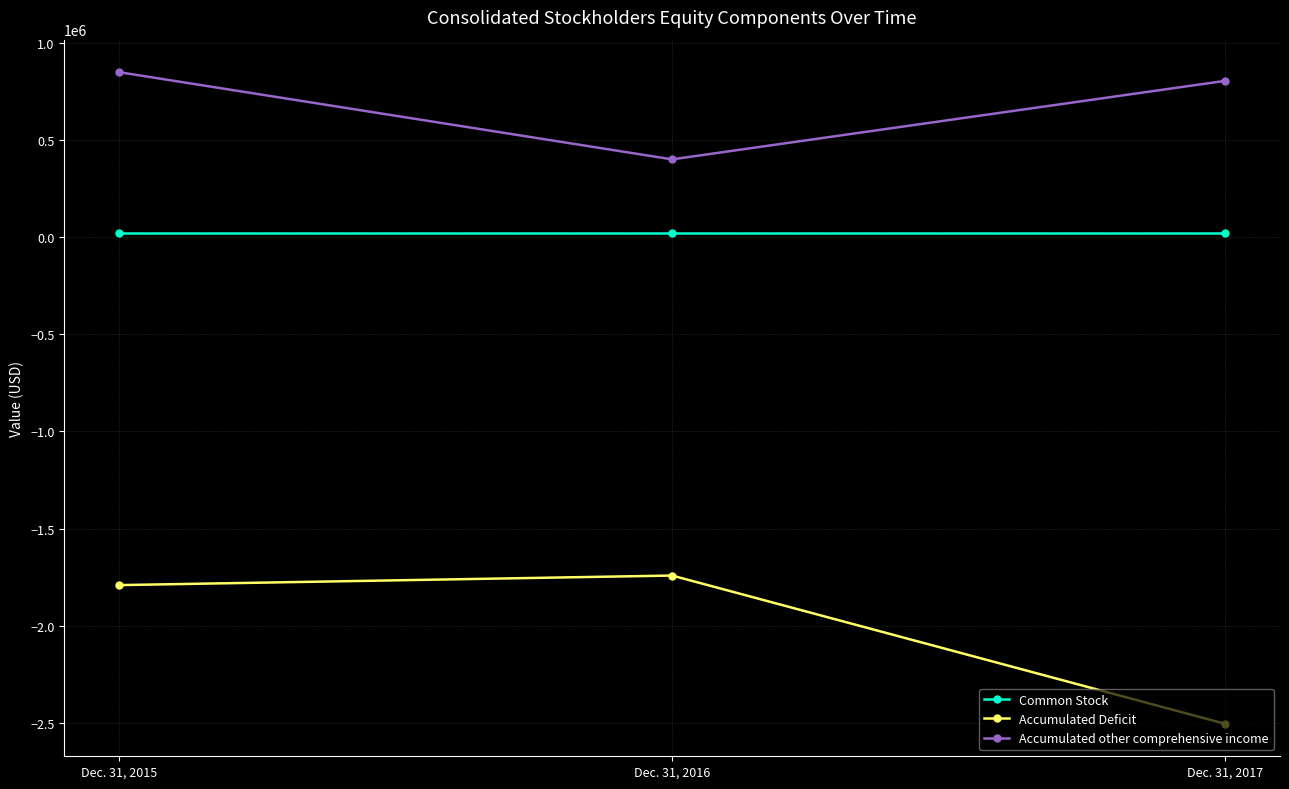

Is the value of Accumulated Deficit at Dec. 31, 2016 greater than the value of Common Stock at Dec. 31, 2016?

No